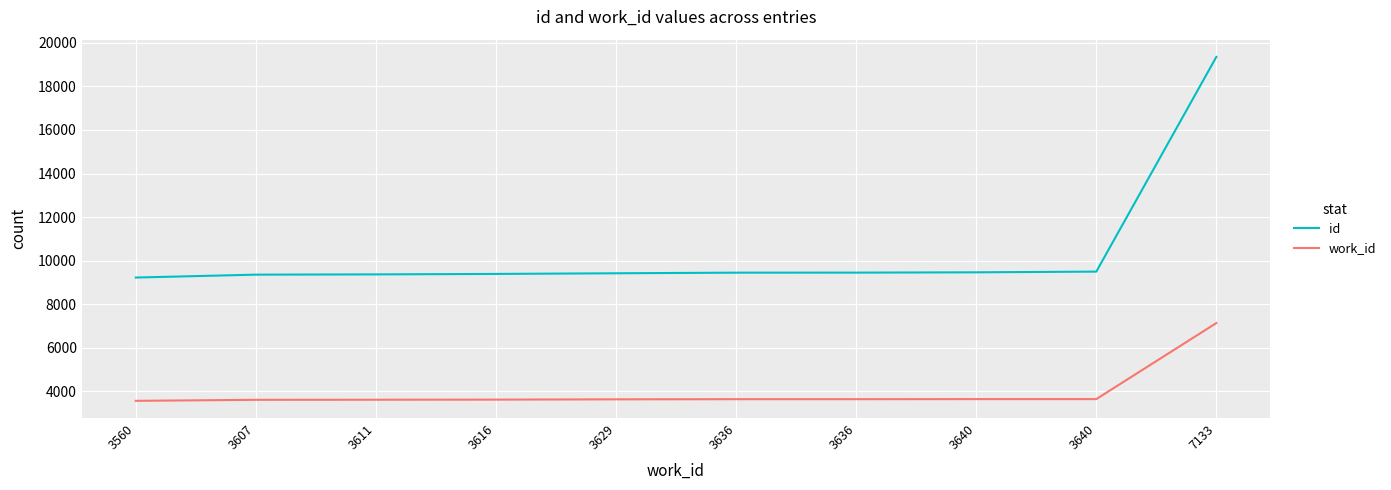

What is the approximate value of id at 3640, to the nearest 100?

9500